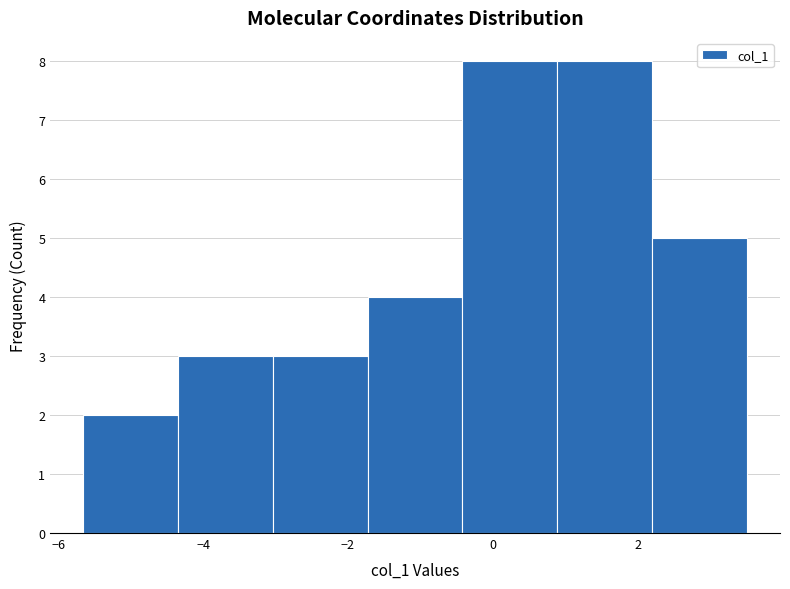

How tall is the bar that spans -5.6 to -4.4 on the x-axis? Neither the bar edges nor the heights are printed on the chart, so give them approximately, as read against the axes.

2